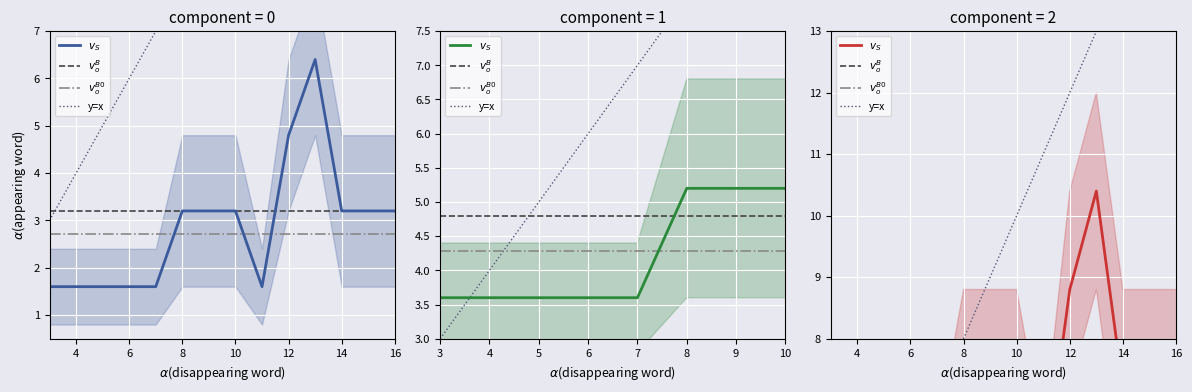

What is the value of the mean_value point at the 19th from the left?

1.6